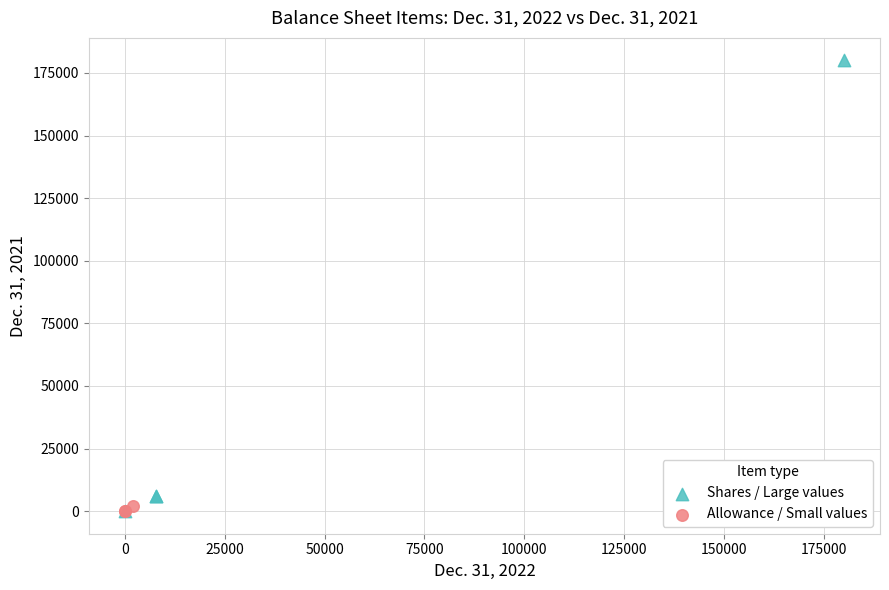

Which series has the largest Y range (max minus min)?

Shares / Large values